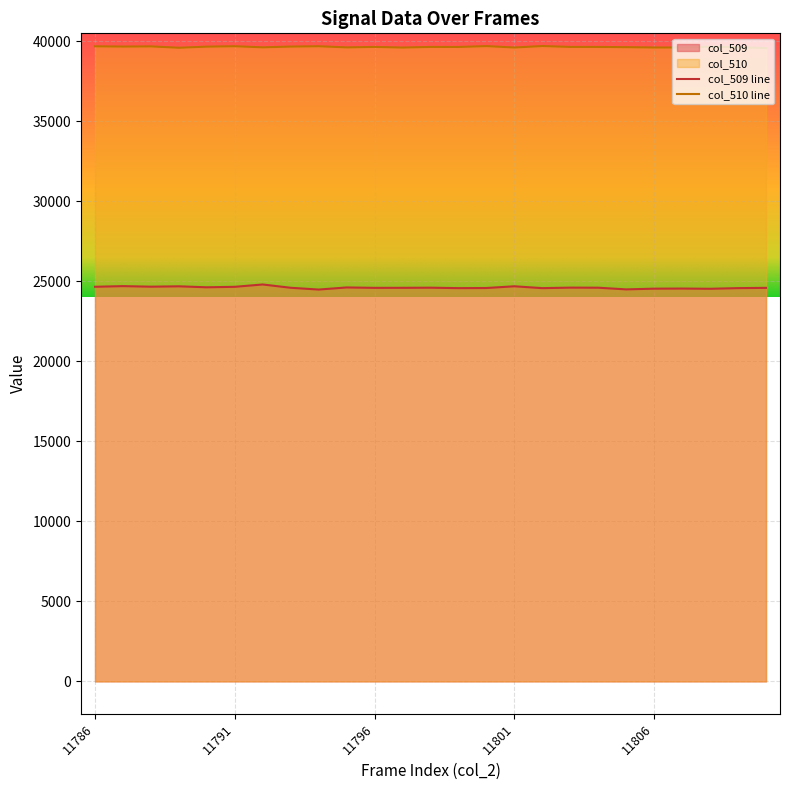

True or false: col_510 line and col_509 line intersect in this chart.

False